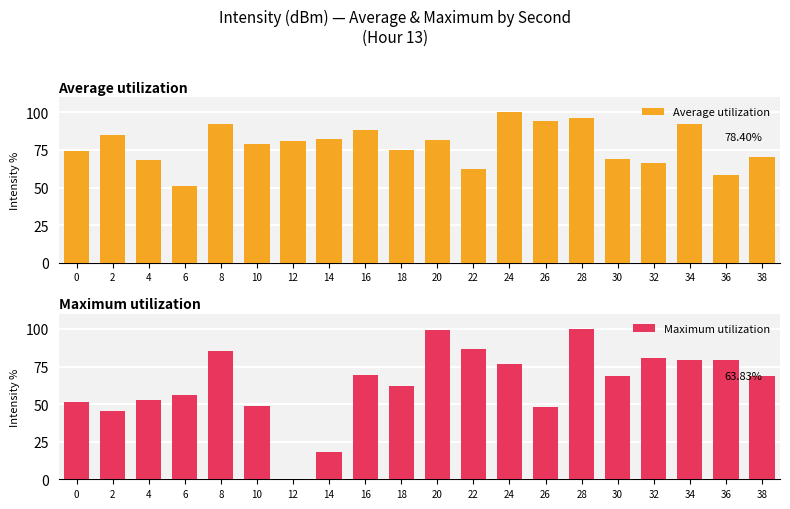

What is the highest value of the Maximum utilization series?

99.8